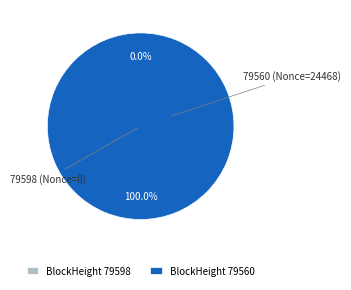

Which has a higher value, 79560 or 79598?

79560